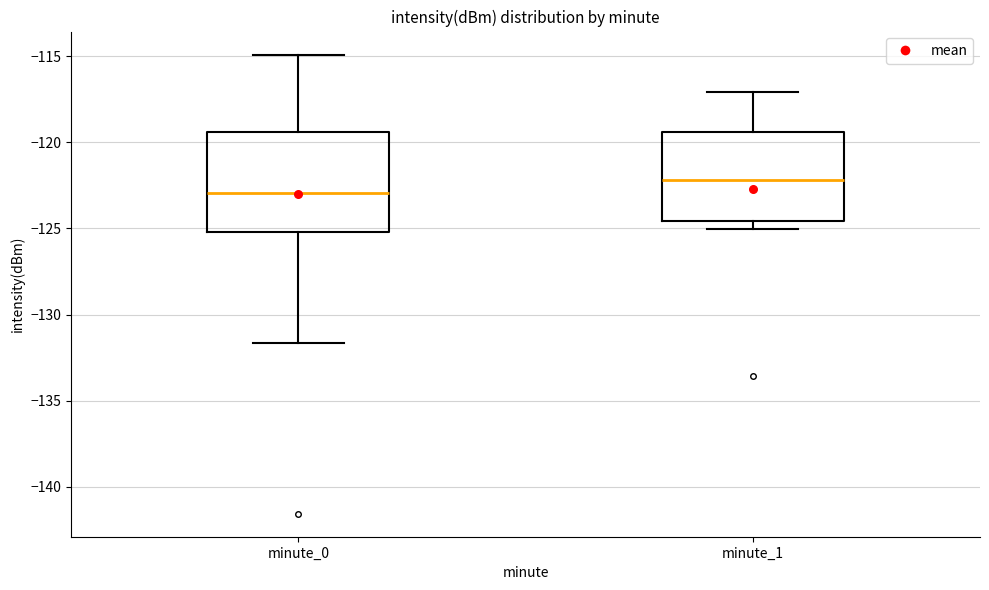

Reading left to right, read every box against the y-axis: the position of its median line, the range the box covers, and the ends of its whiskers. The values are not printed on the chart, so give them approximately, as read against the axis.

minute_0: median -123.0, box -125.0 to -119.5, whiskers -131.5 to -115.0
minute_1: median -122.0, box -124.5 to -119.5, whiskers -125.0 to -117.0